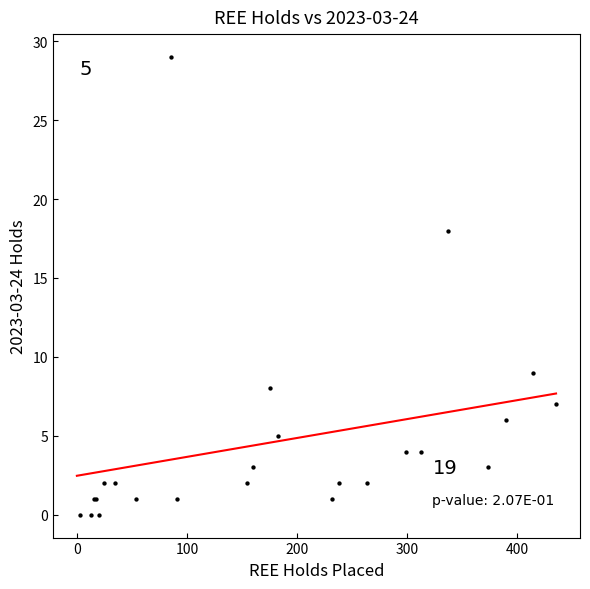

What Y value in the scatter plot is closest to 14?

18